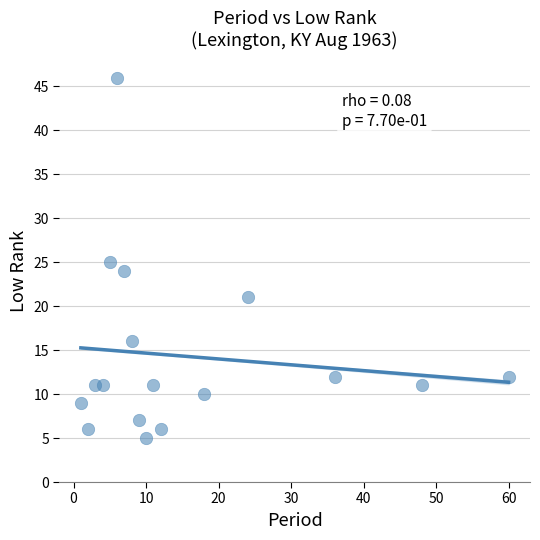

What is the range of X values (max minus min)?

59